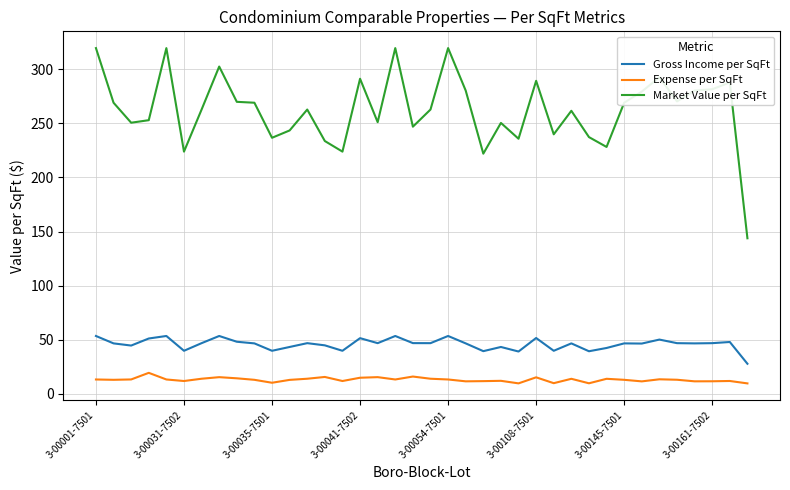

True or false: Market Value per SqFt and Gross Income per SqFt intersect in this chart.

False